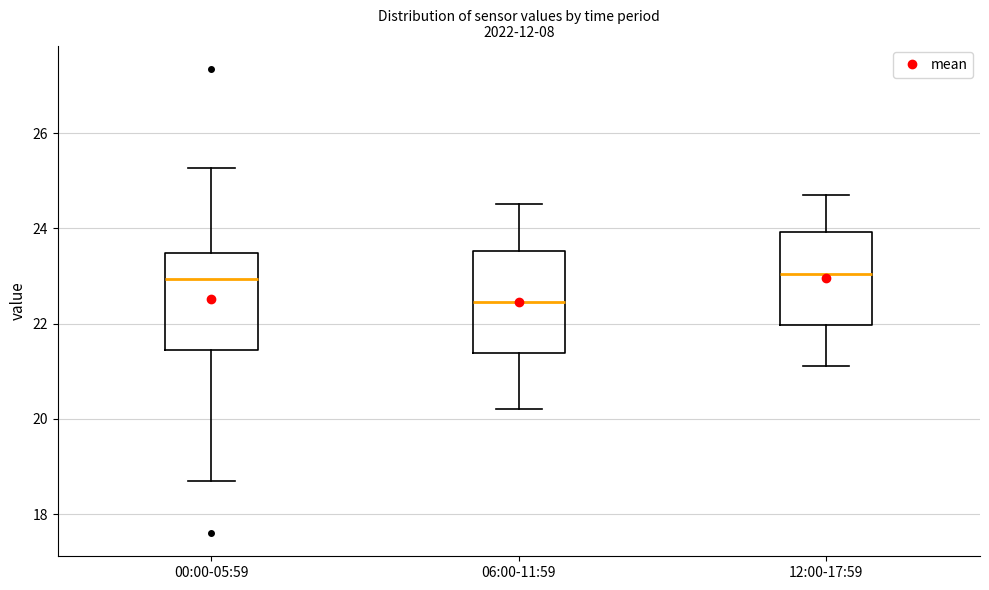

Which box's median line is the lowest?

06:00-11:59